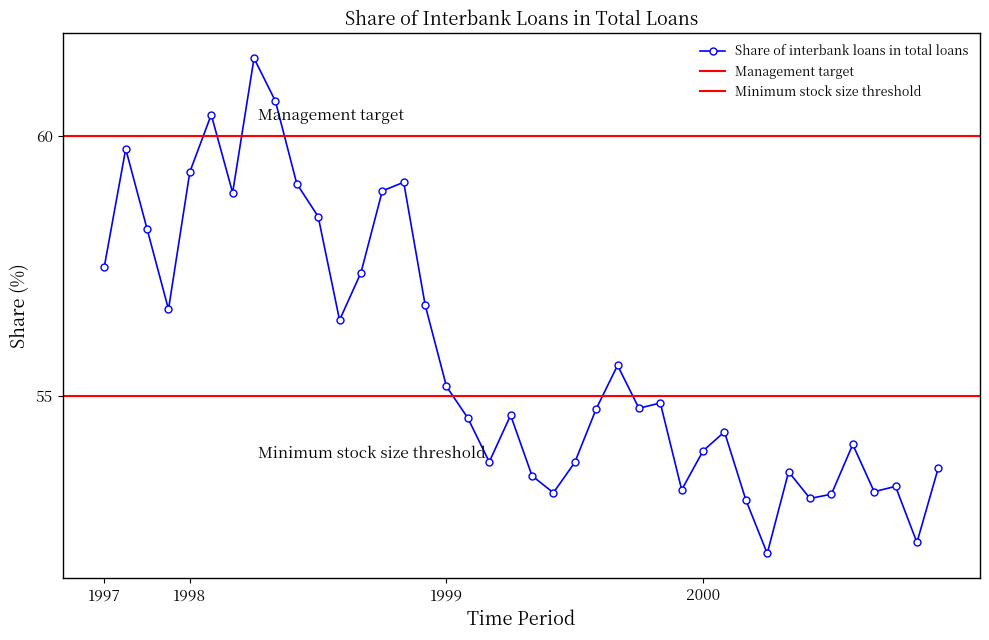

True or false: the data has more than 1 interior local peaks.

True